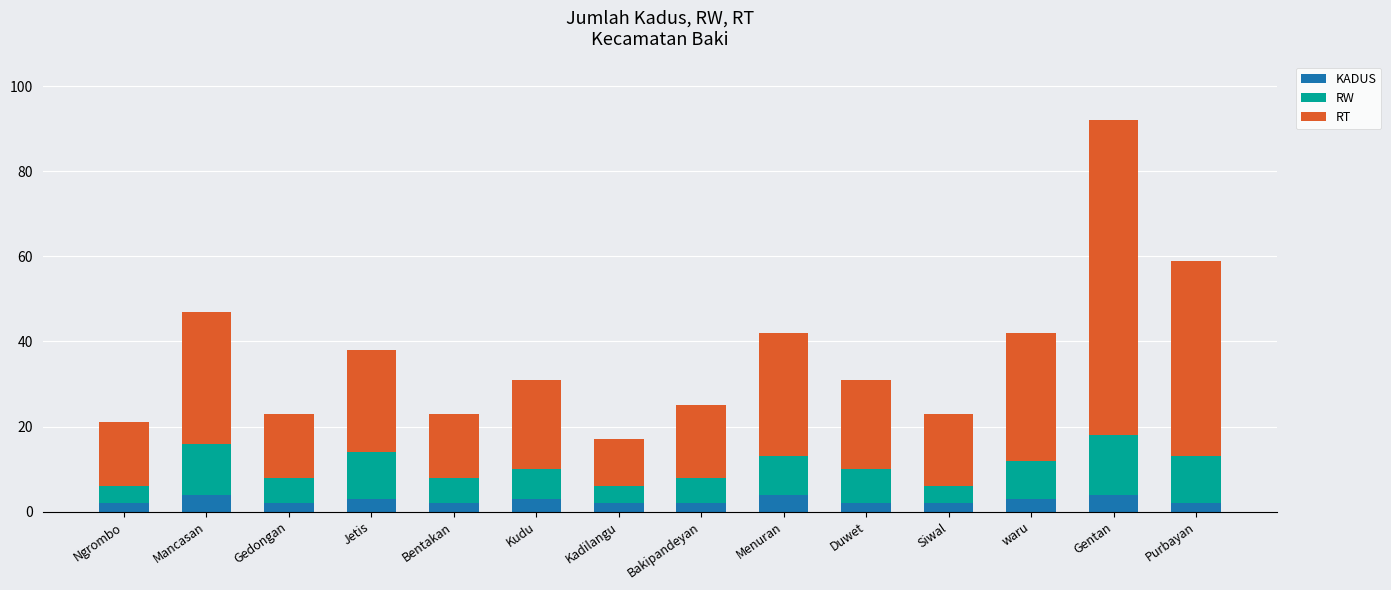

What is the average value of the KADUS series?

3